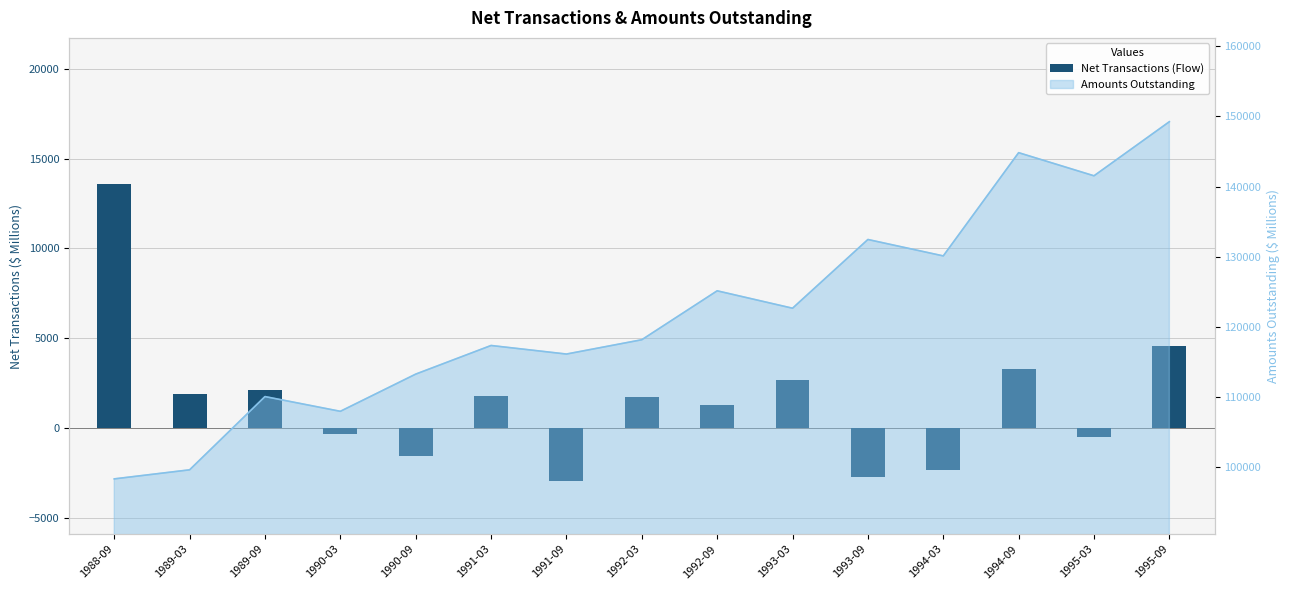

Which category has the lowest value across all series?

1991-09